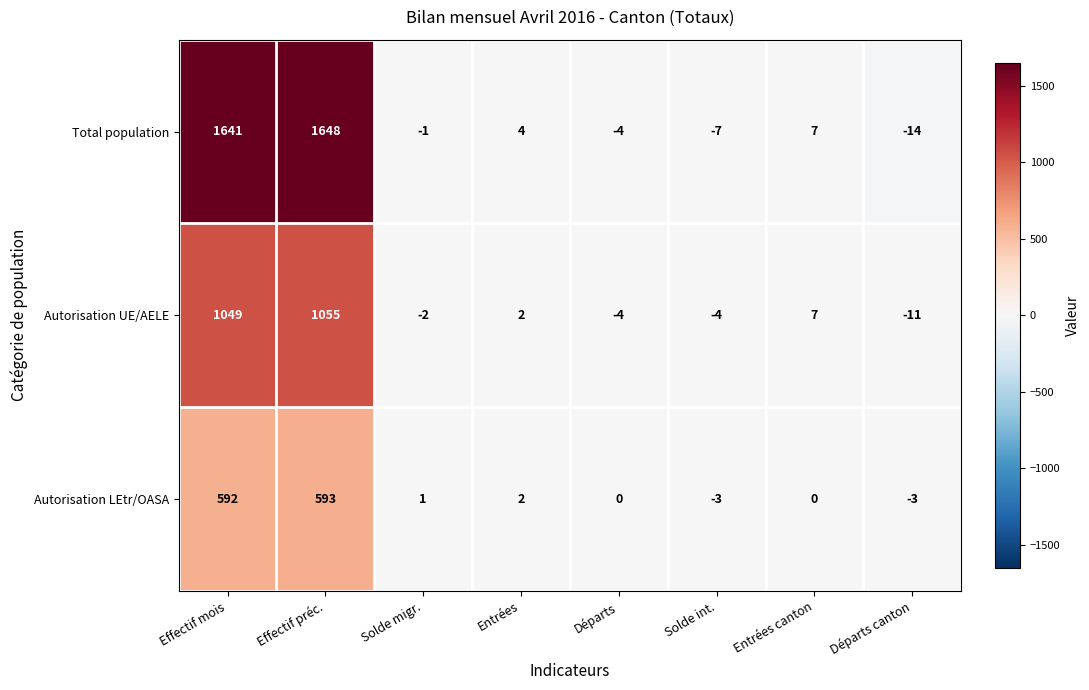

List the labels in order of Total population value, largest first.

Effectif préc., Effectif mois, Entrées canton, Entrées, Solde migr., Départs, Solde int., Départs canton